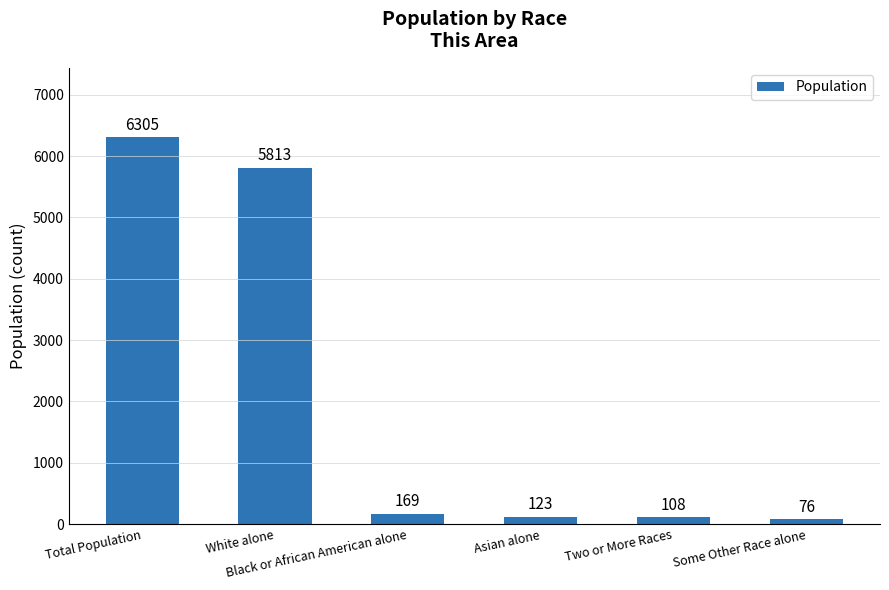

The chart shows a value of 108 at Two or More Races. True or false?

True